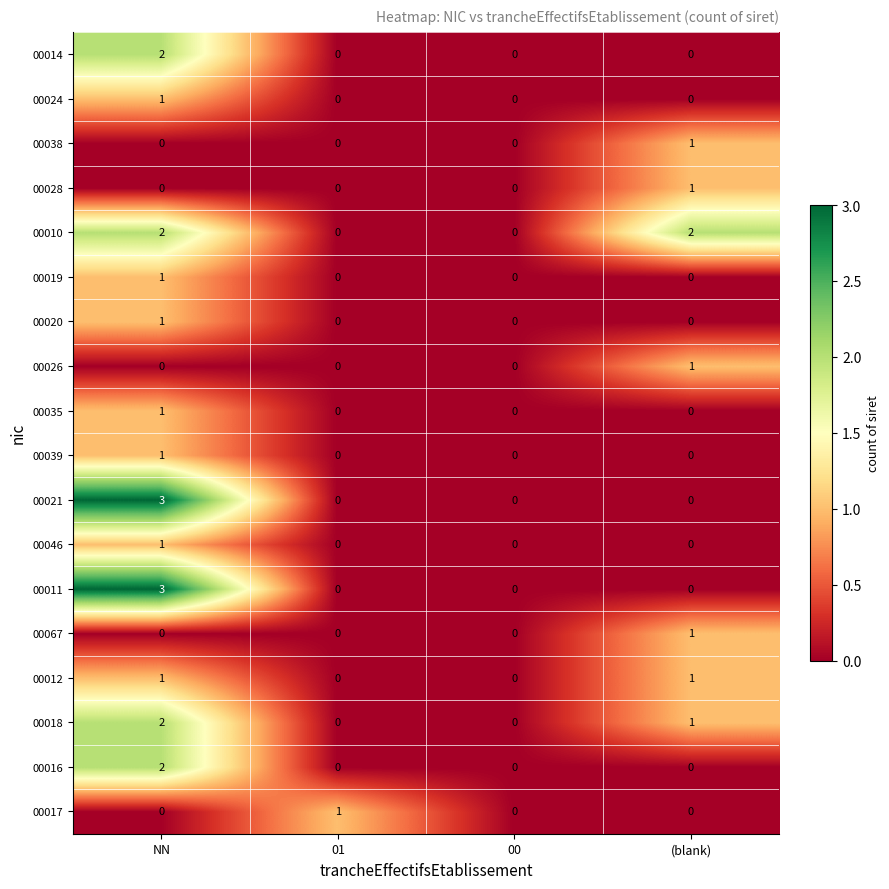

The 00046 series shows 1 at NN. True or false?

True